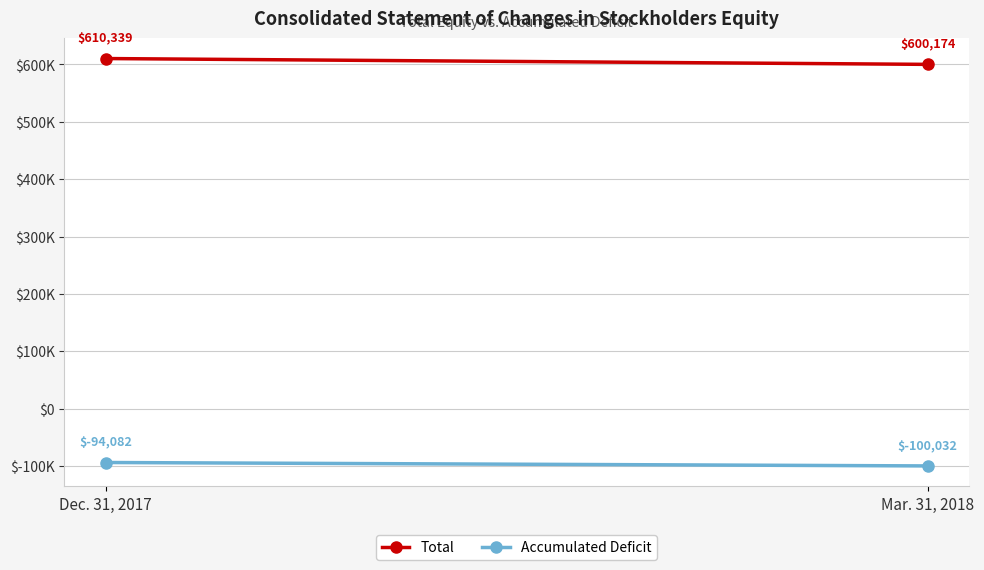

Rank the series at Dec. 31, 2017 from lowest to highest value.

Accumulated Deficit, Total